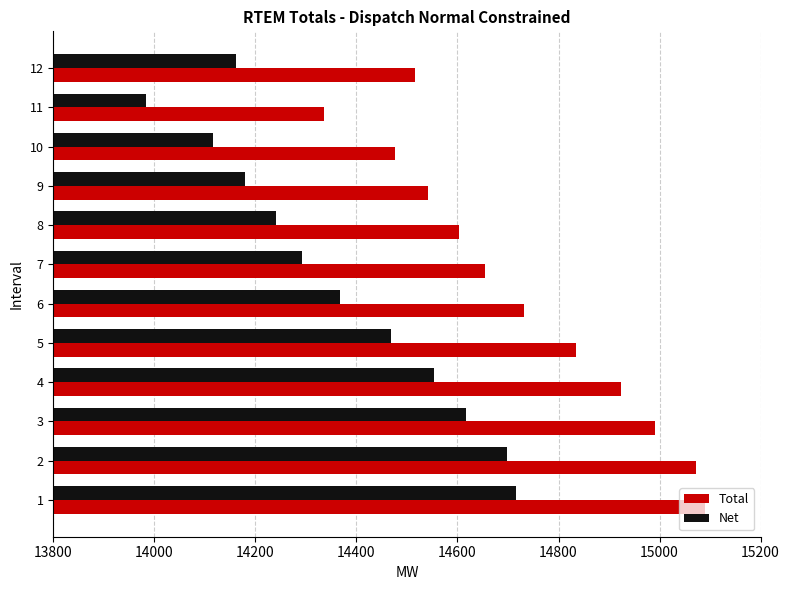

The value of Net at 5 is 9438.8. True or false?

False